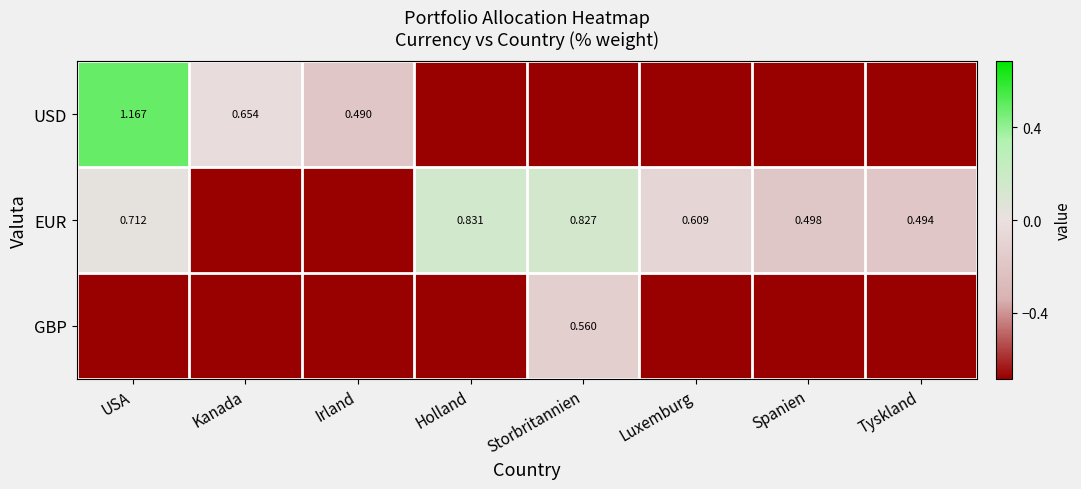

List the labels in order of EUR value, largest first.

Holland, Storbritannien, USA, Luxemburg, Spanien, Tyskland, Kanada, Irland